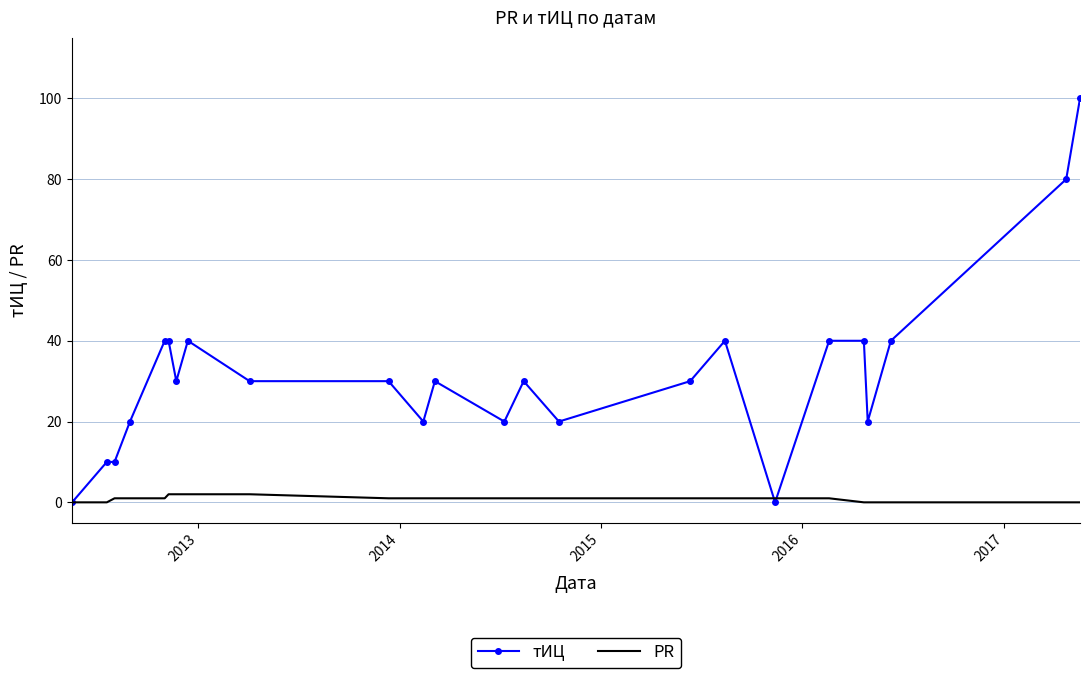

What is the sum of all PR values?

21